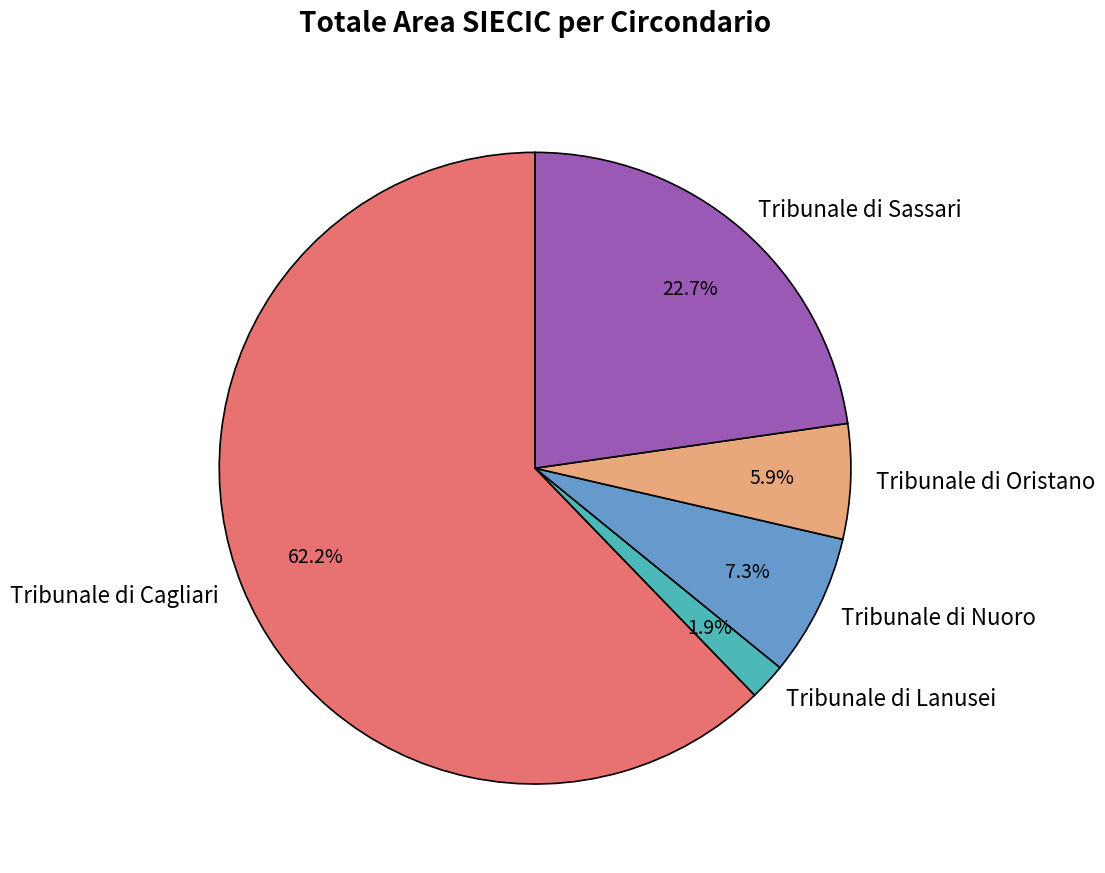

What is the total percentage of Tribunale di Oristano and Tribunale di Cagliari?

68.1%